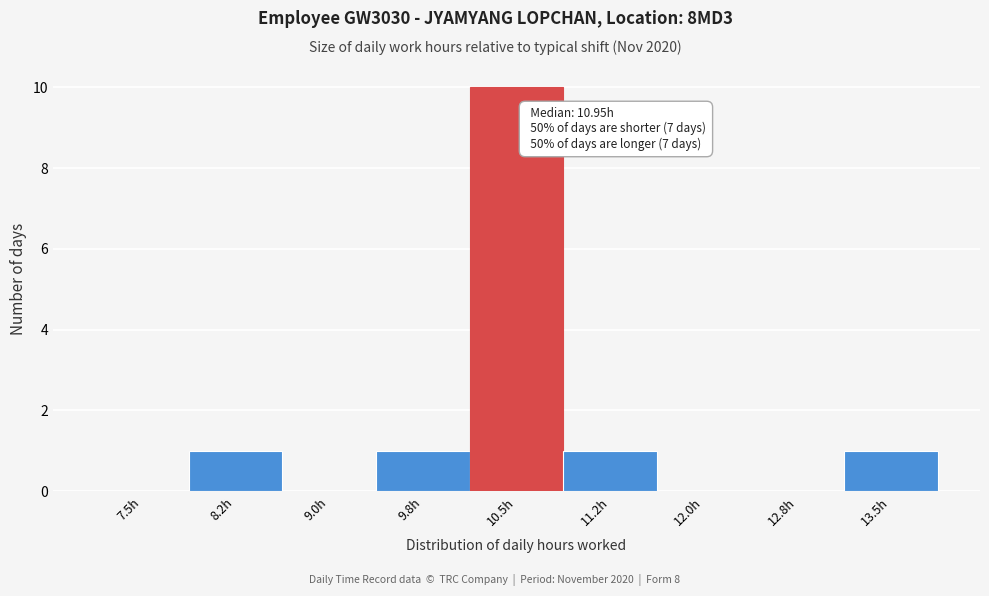

Reading left to right, extract all data points from this chart.

7.5h=0	8.2h=1	9.0h=0	9.8h=1	10.5h=10	11.2h=1	12.0h=0	12.8h=0	13.5h=1